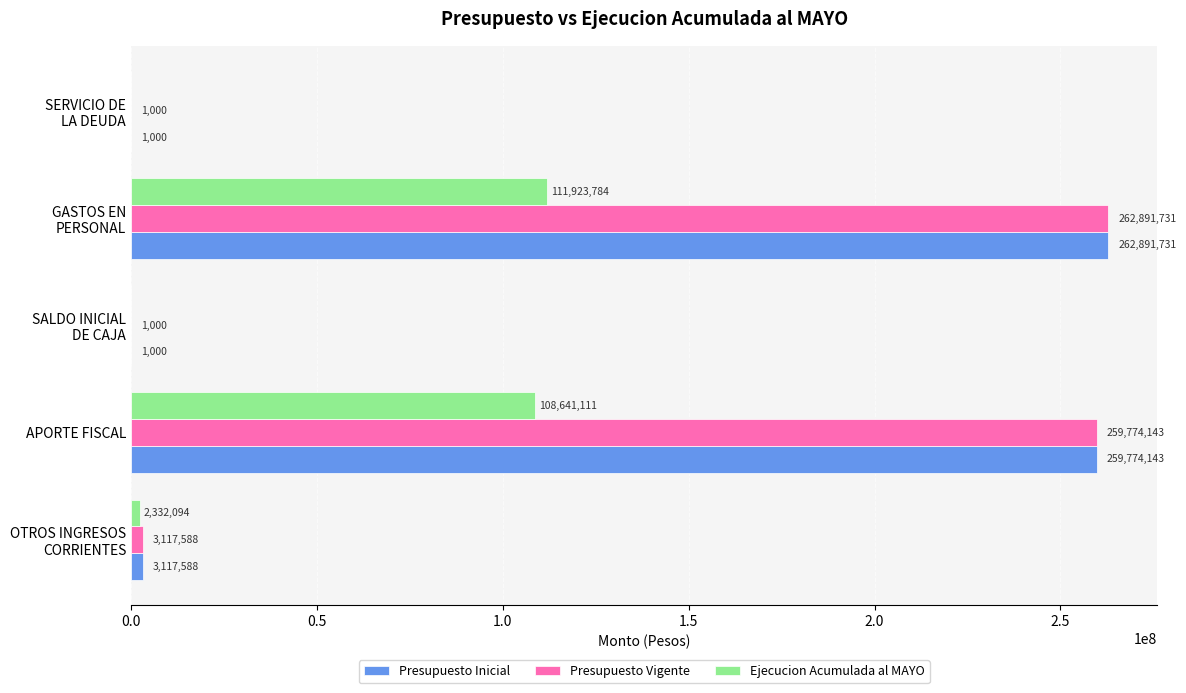

At which label is Presupuesto Inicial closest to 131446365?

APORTE FISCAL